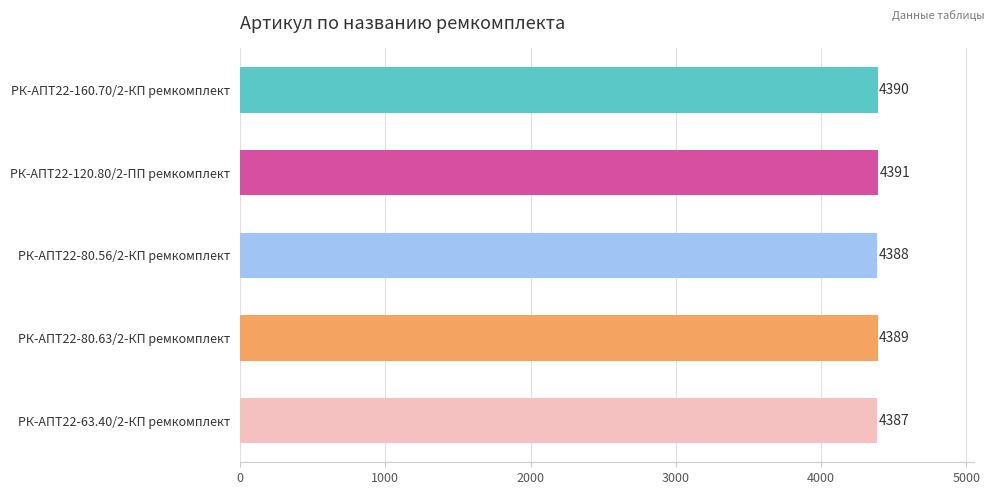

How many data points does each series have?

5